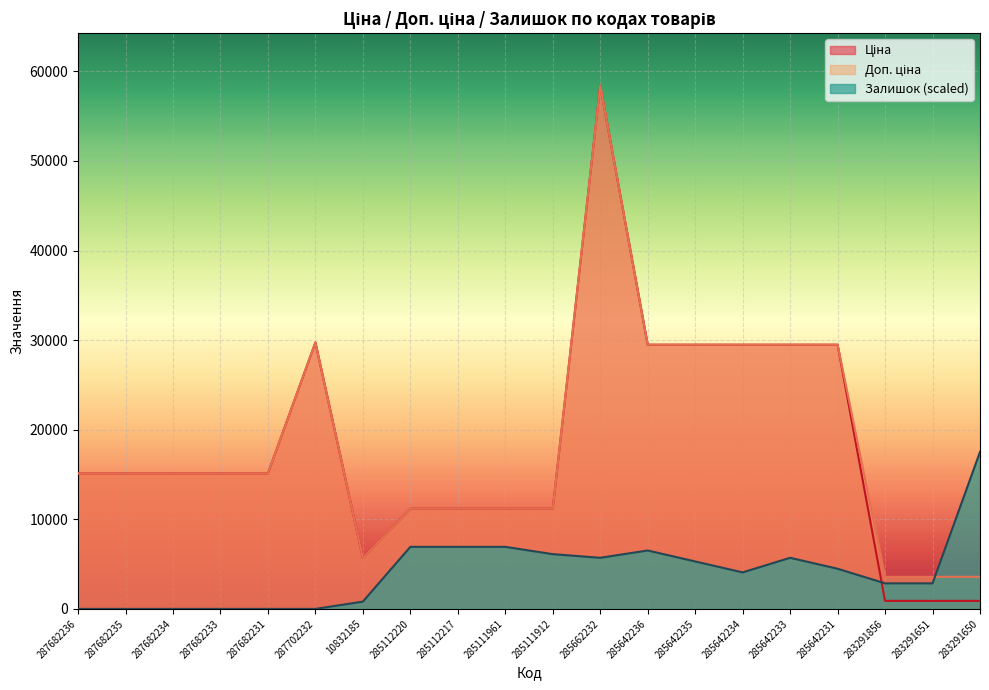

At which category is the sum across all series the highest?

285662232